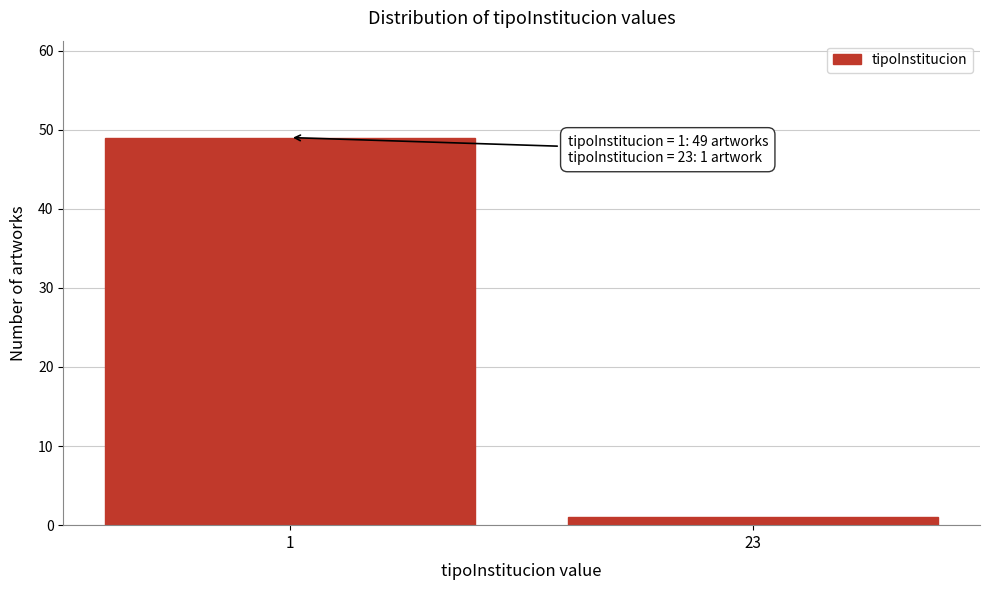

Reading left to right, list all the values displayed in this chart.

49	1